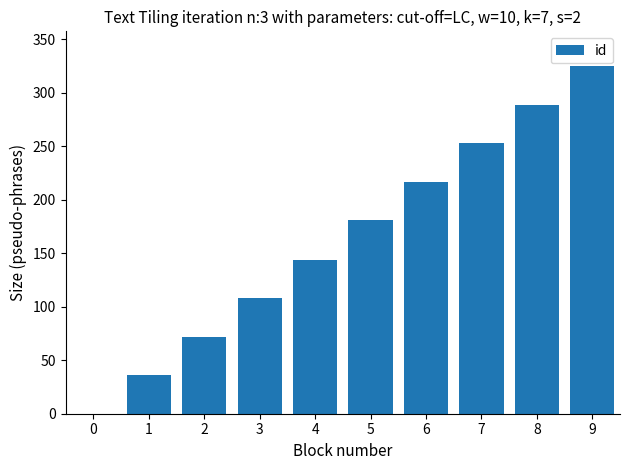

What is the difference between the values at 7 and 6?

36